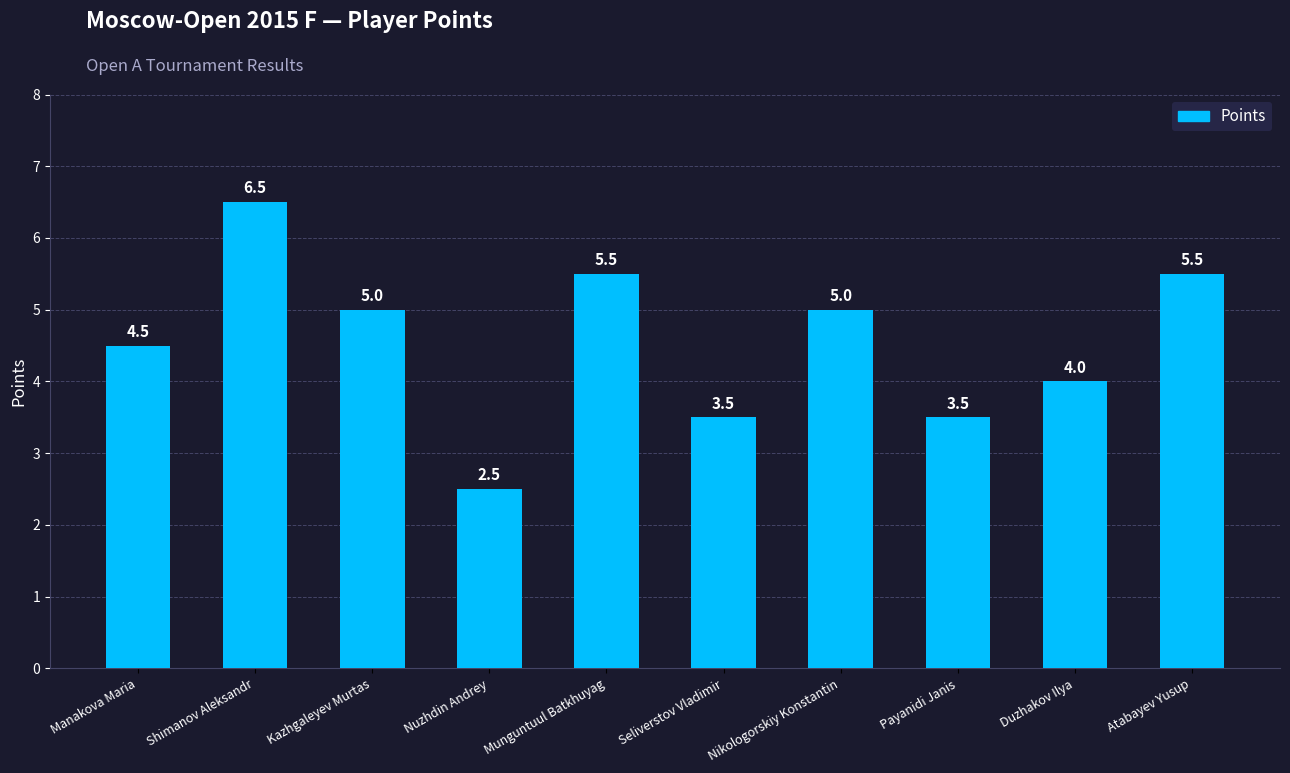

Is it true that the value at Payanidi Janis is 3.5?

True